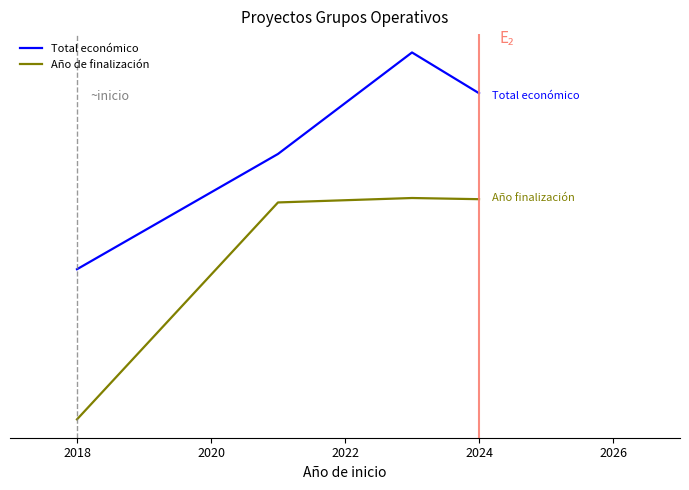

Is this an area chart (filled region under the line)?

No